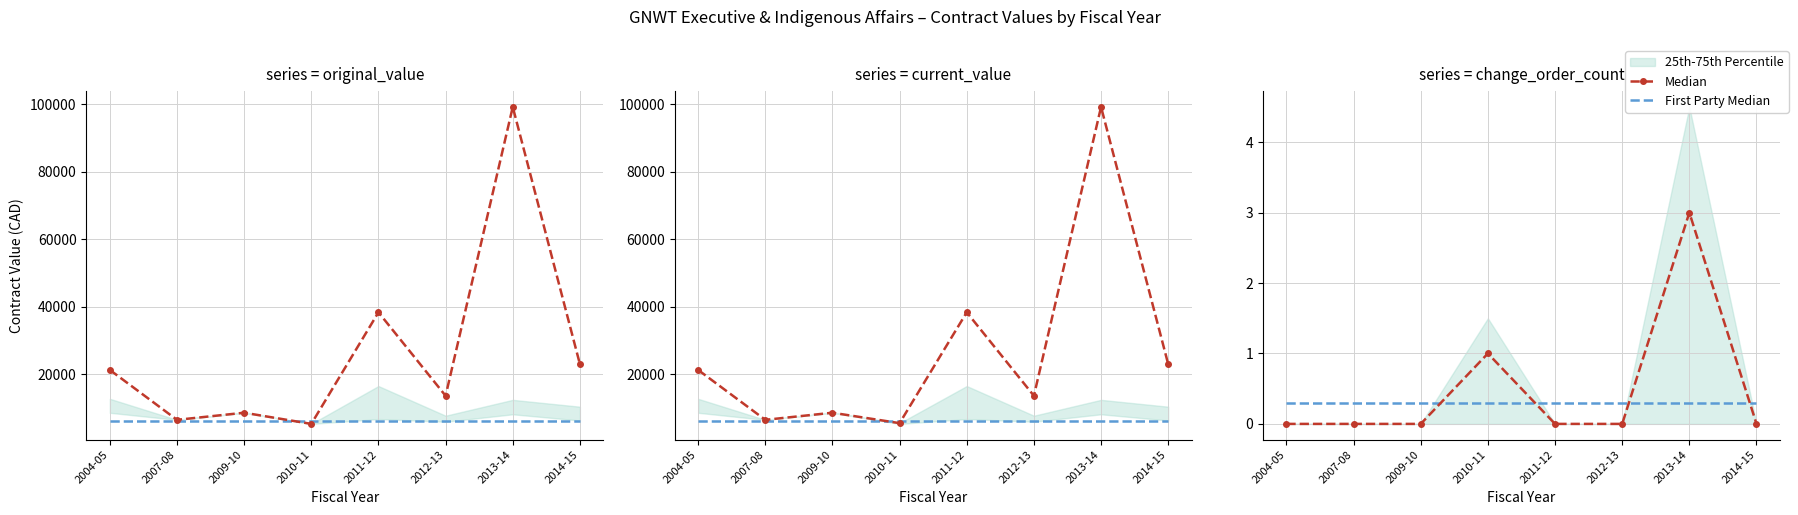

At how many categories does at least one series exceed 2?

1